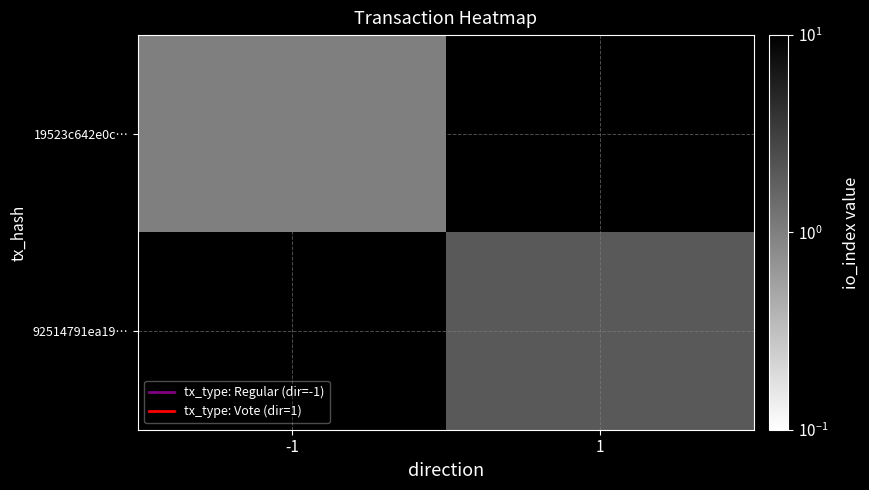

Count the number of categories in the chart.

2